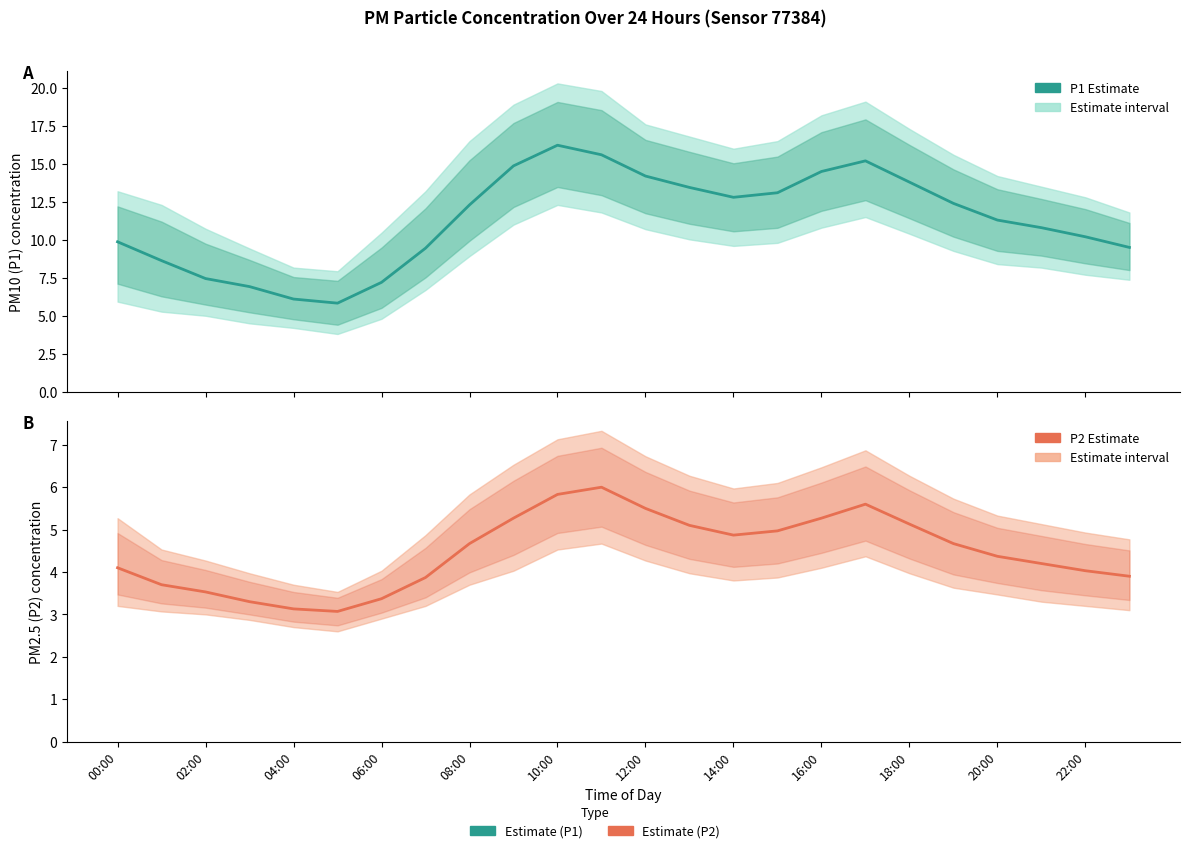

The value of P1 estimate at 21 is 10.8. True or false?

True